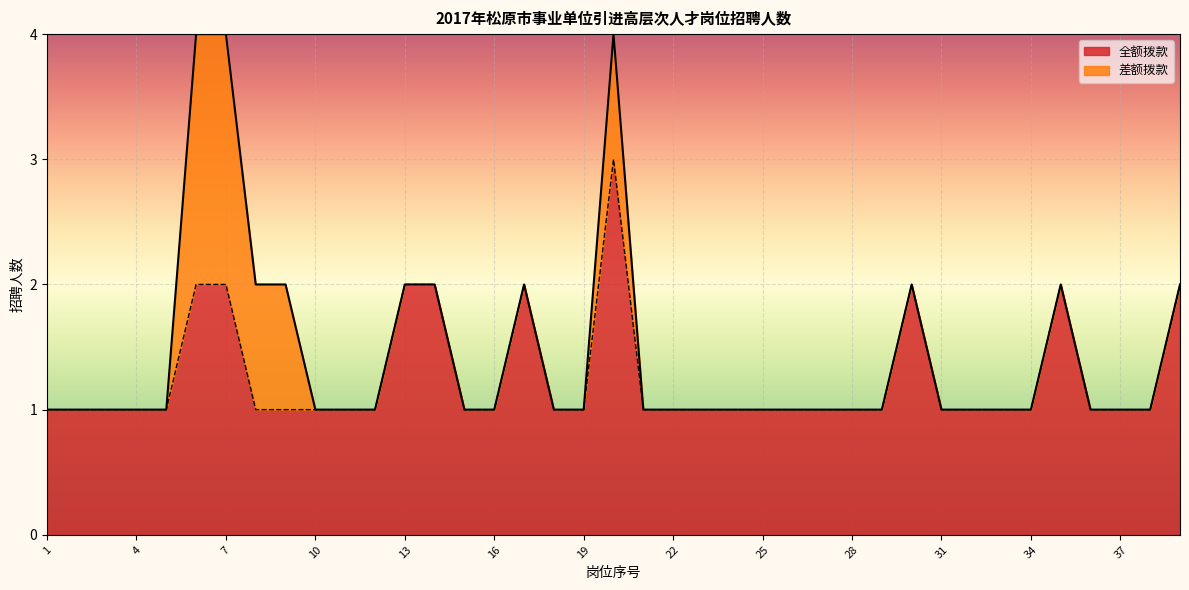

What is the difference between the maximum and second lowest values?

2